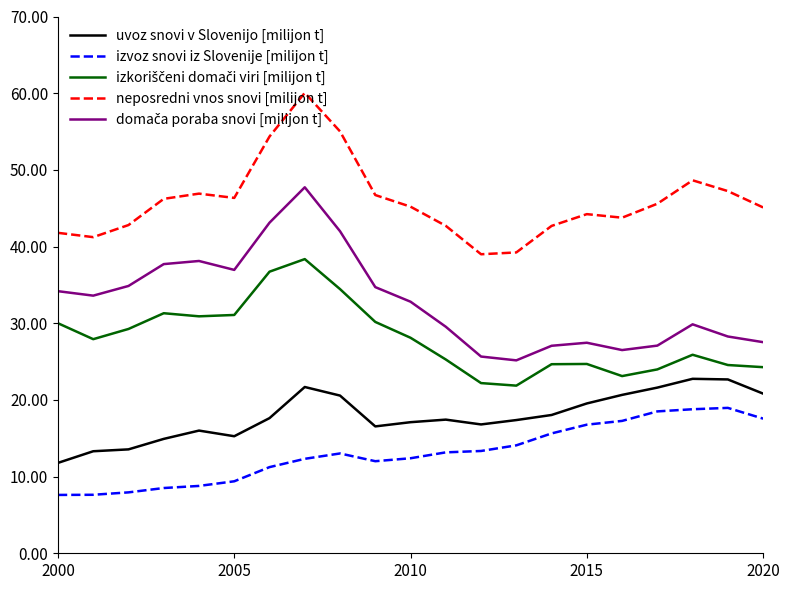

Is this an area chart (filled region under the line)?

No